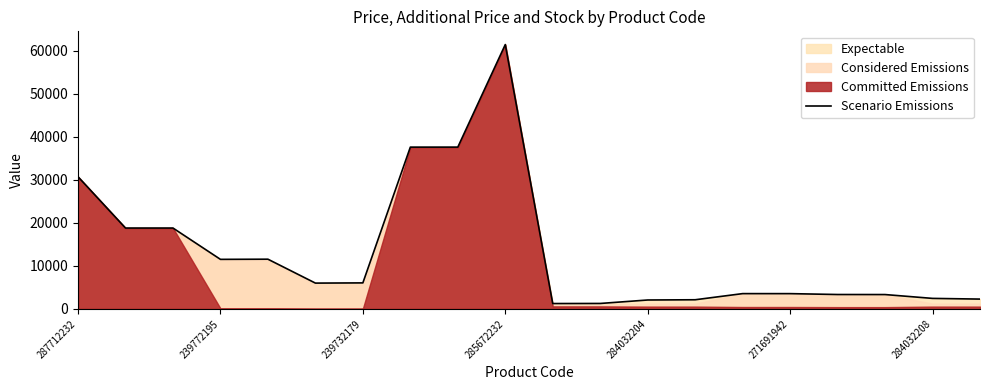

Reading right to left, what are all the values shown in this chart?

2283.4	2444.9	3337.5	3347.5	3551.5	3556.0	2128.4	2072.4	1268.2	1248.2	61442.3	37605.1	37600.1	6048.0	5999.0	11555.0	11517.0	18796.8	18796.8	30717.1